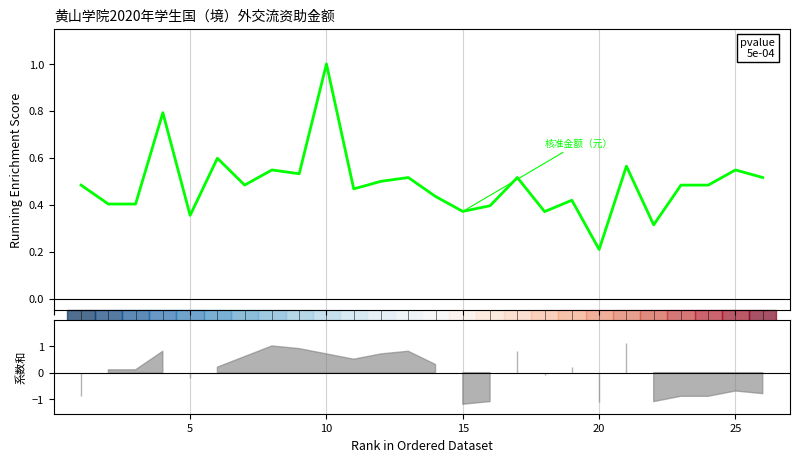

At which label is the value closest to 0?

20